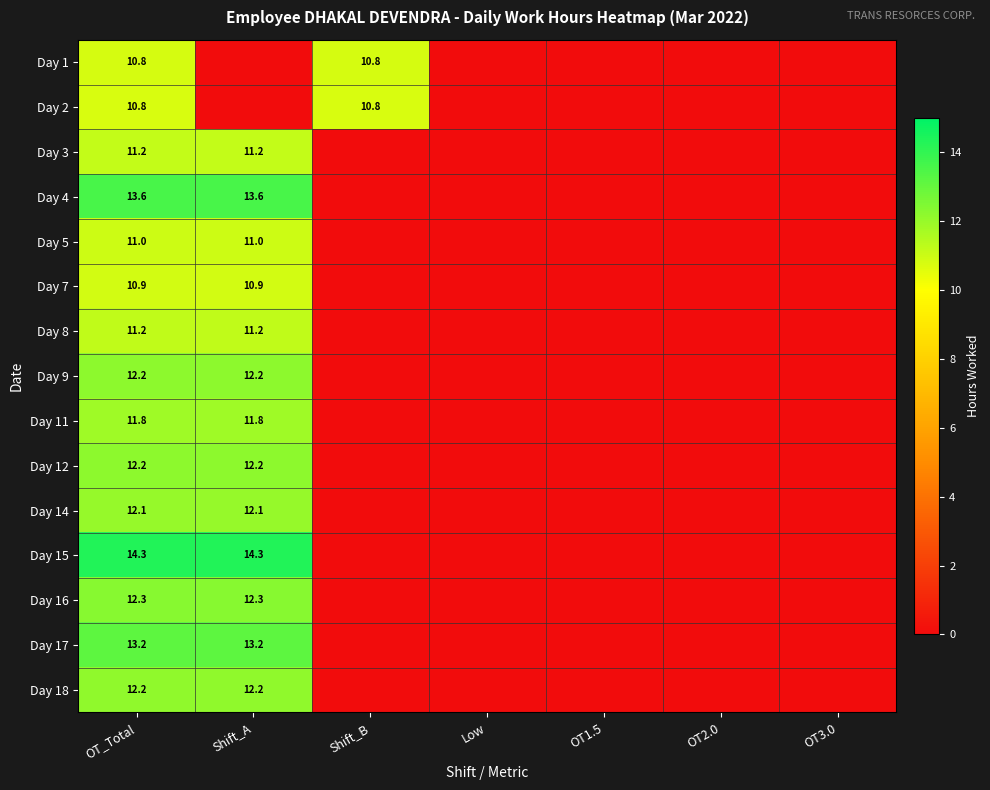

True or false: Day 9 has a value of 20.3 at OT_Total.

False